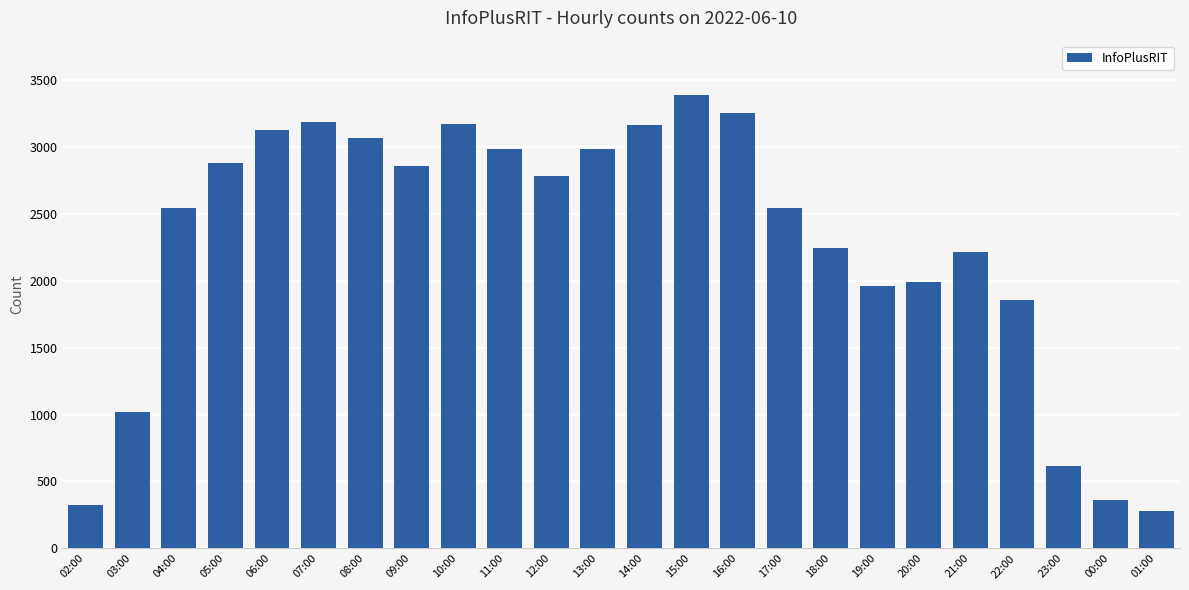

At which label is the value closest to 1834?

22:00